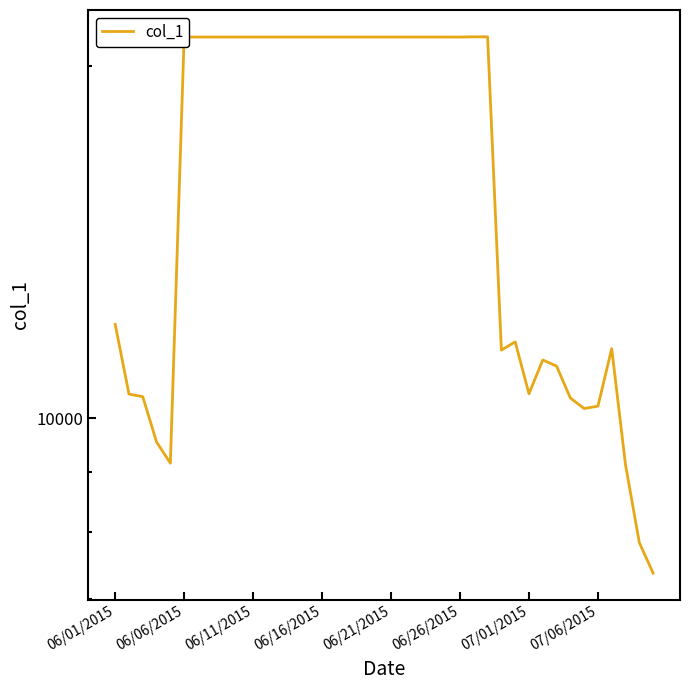

Does the chart have visible grid lines?

No